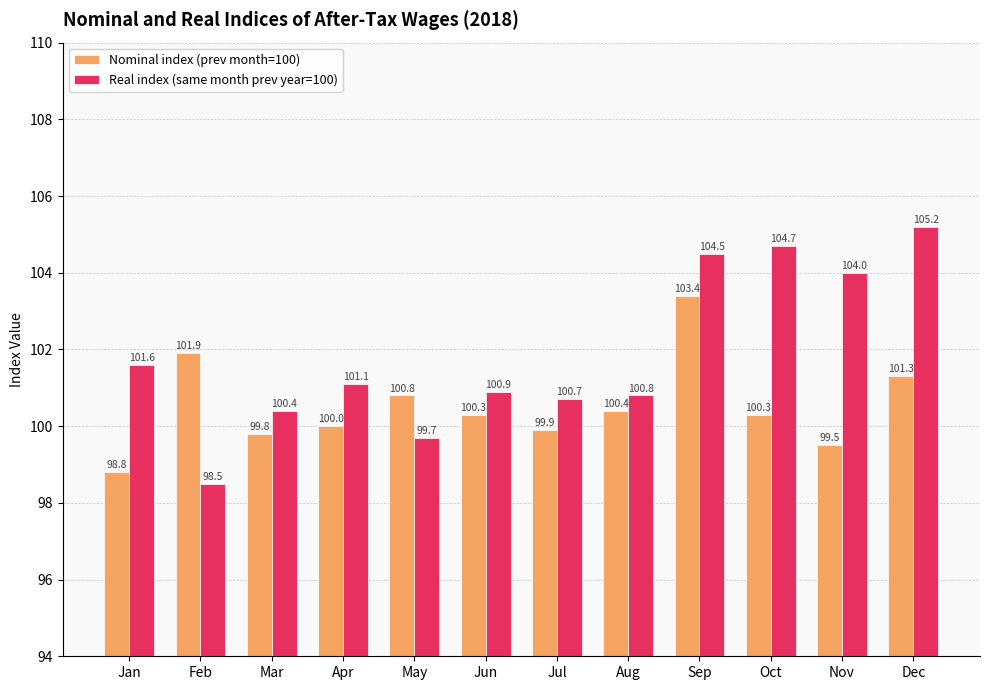

What is the spread (max minus min) of values at Jan?

2.8